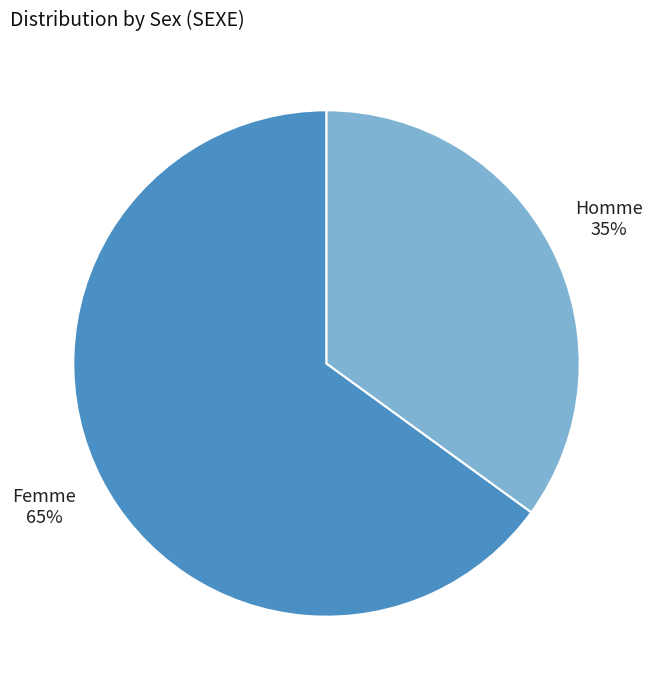

Which slice represents more than half of the pie?

Femme